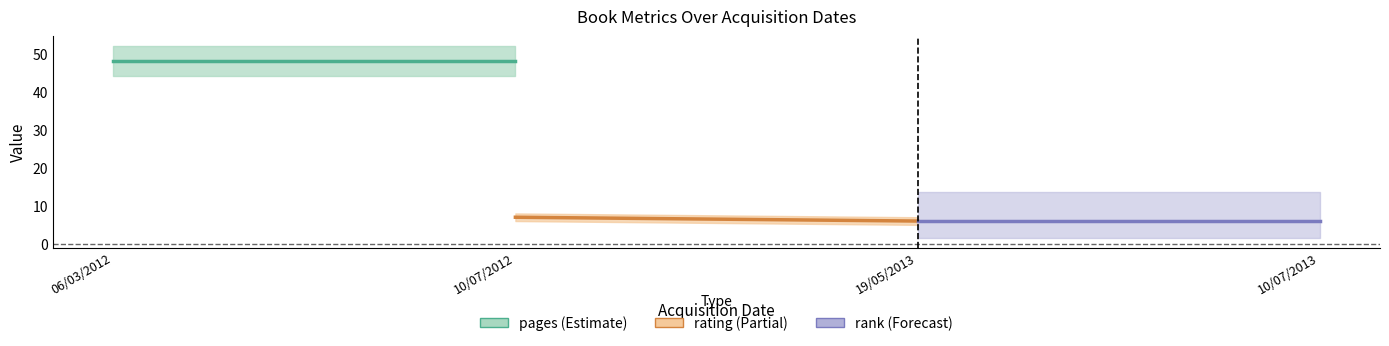

What is the difference between the highest and lowest values at 10/07/2012?

42